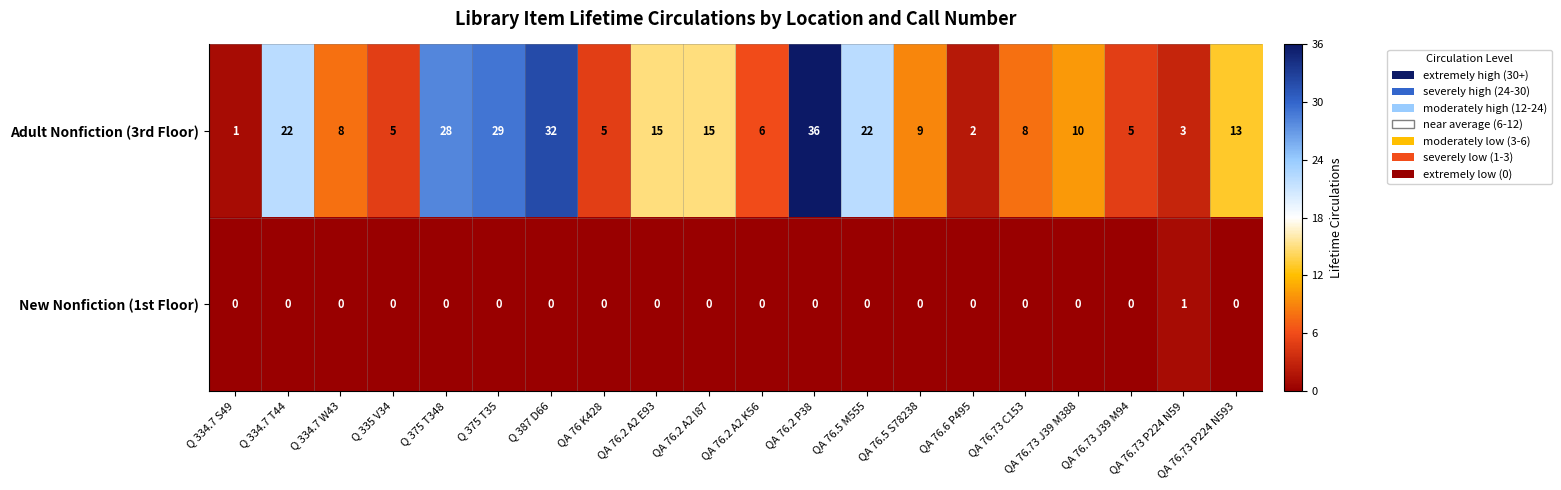

The Adult Nonfiction (3rd Floor) series shows 1 at QA 76.6 P495. True or false?

False